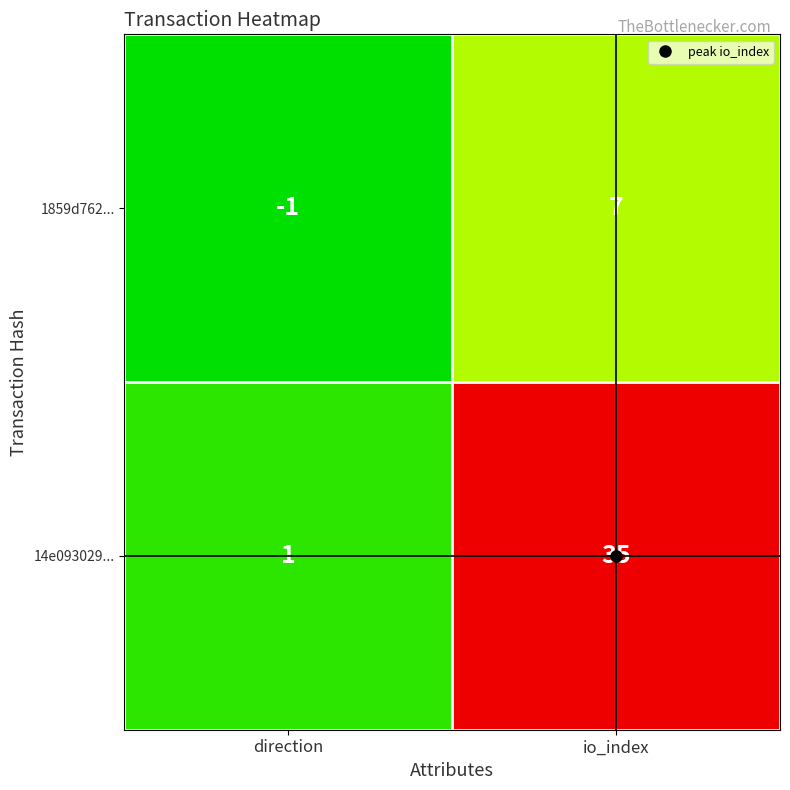

The 1859d762... series shows 7 at io_index. True or false?

True